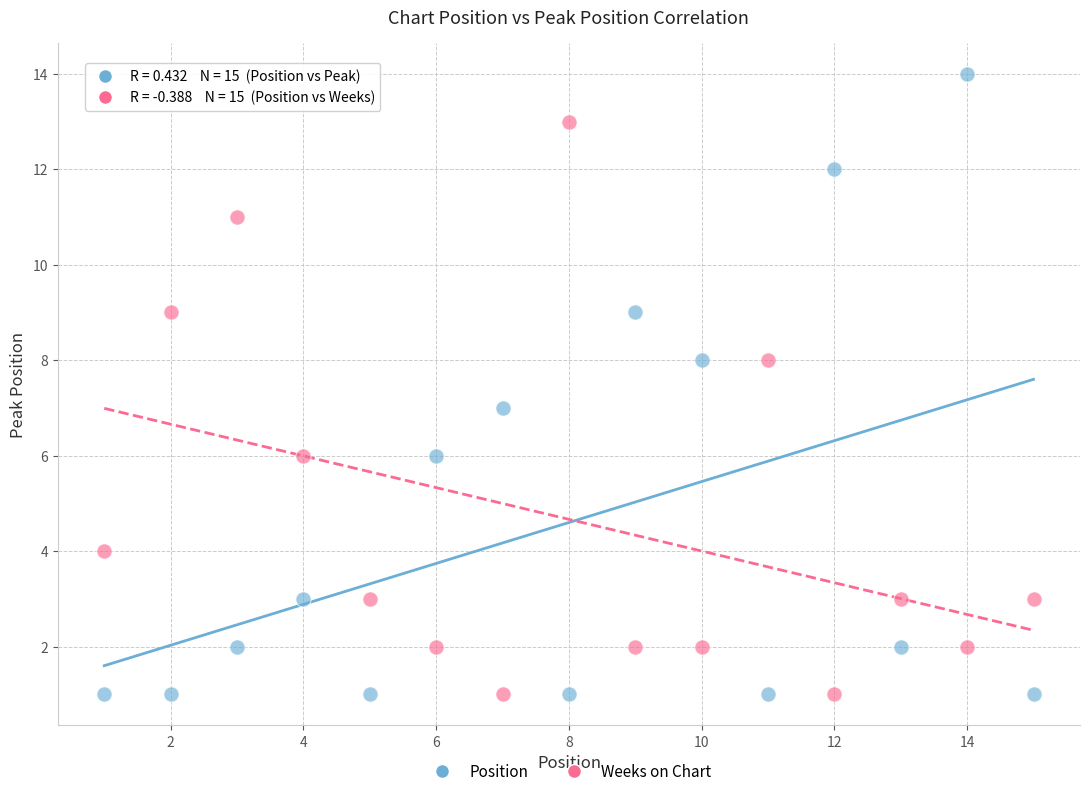

Across all data points, what is the range of Y values (max minus min)?

13